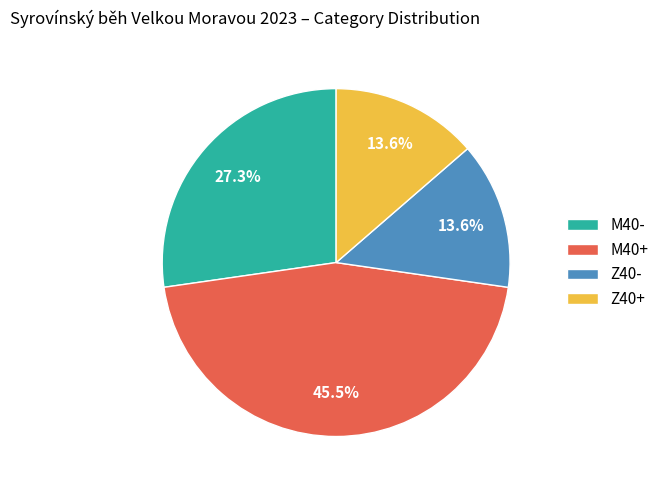

Which slice is the largest?

M40+